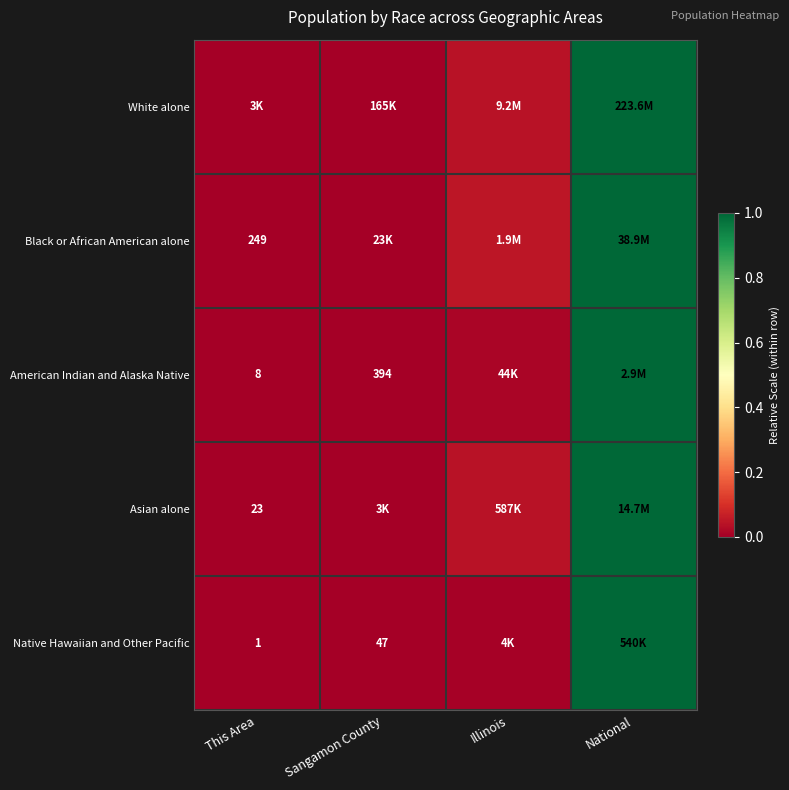

Which series has the largest total across all categories?

Black or African American alone